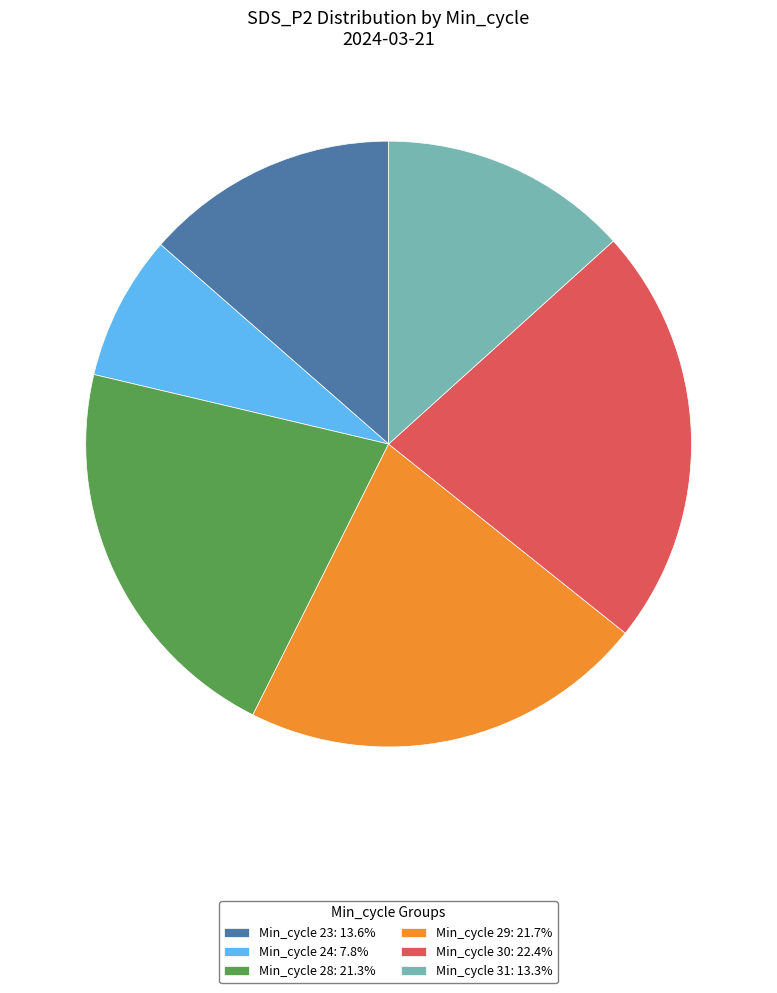

Approximately how many times larger is the value at Min_cycle 24: 7.8% compared to Min_cycle 29: 21.7%?

0.4